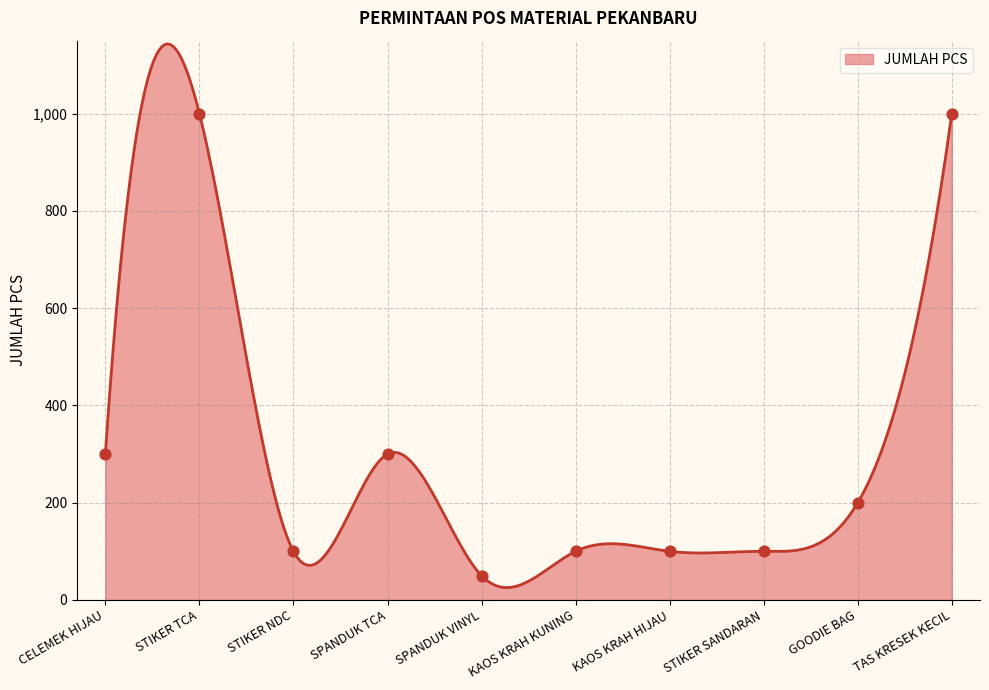

Approximately how many times larger is the value at SPANDUK VINYL compared to GOODIE BAG?

0.2